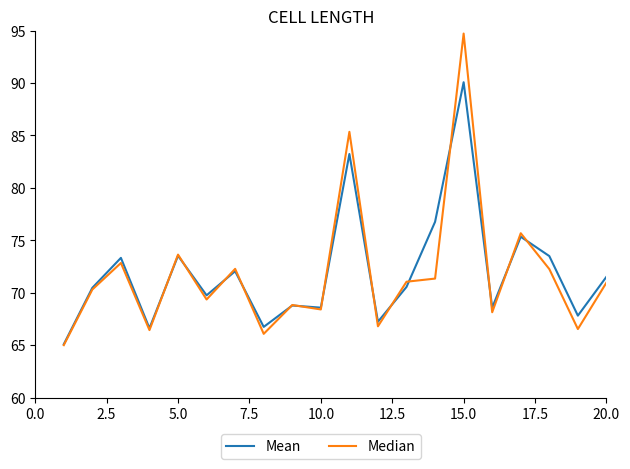

What is the minimum value for Mean?

65.1